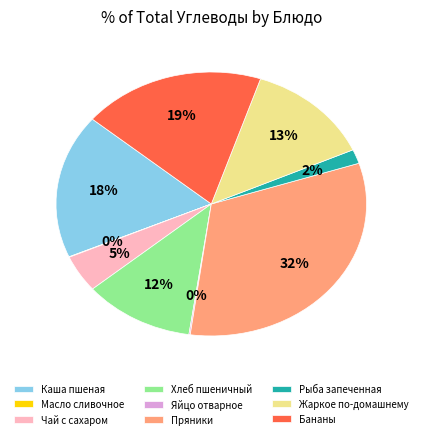

Is the sum of Бананы and Жаркое по-домашнему greater than half?

No